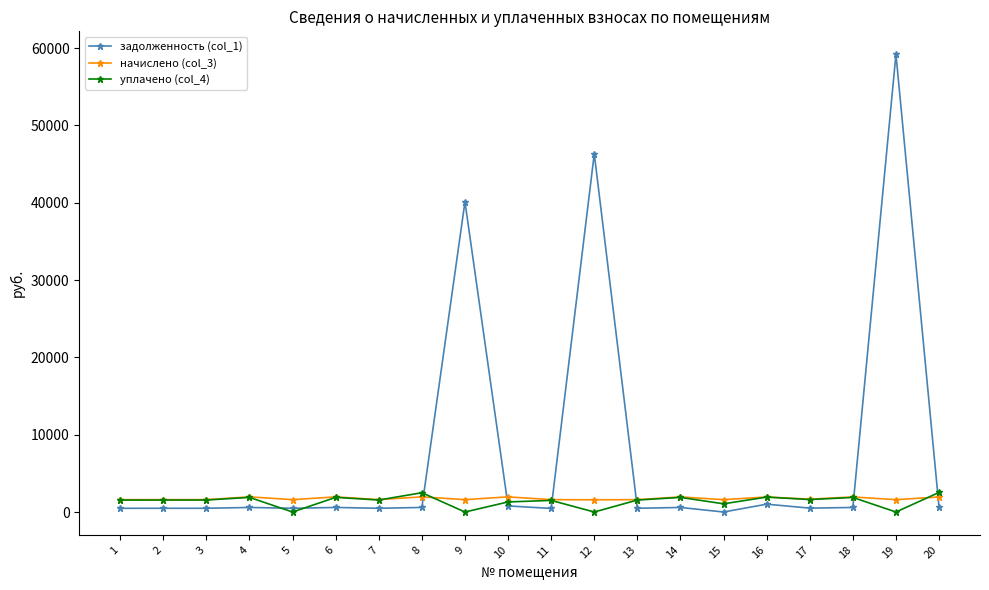

What is the minimum value for начислено (col_3)?

1578.9